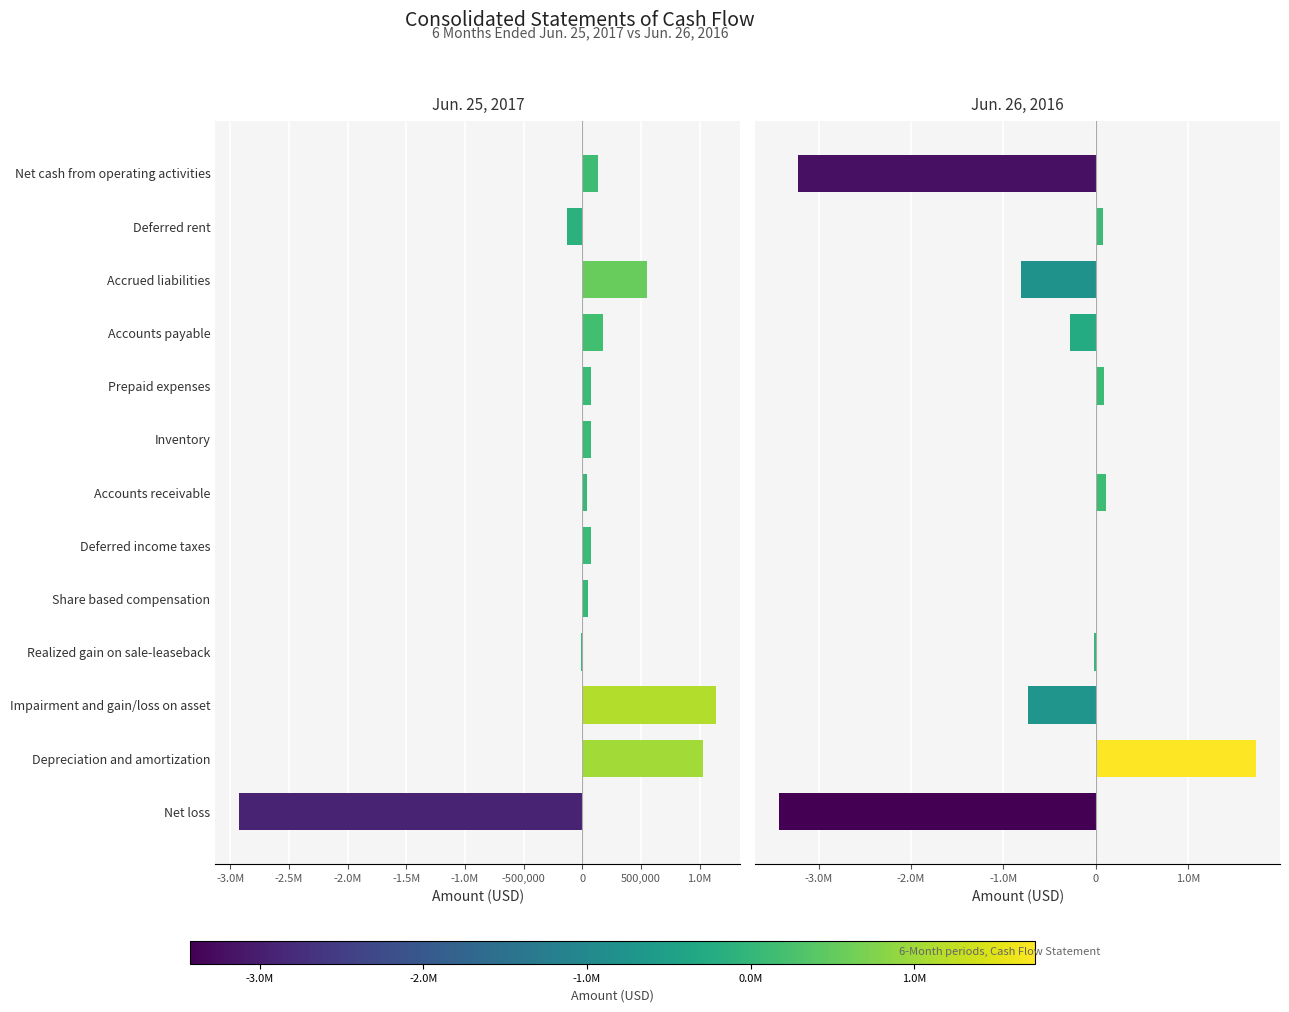

What position from the left is Net cash from operating activities?

13